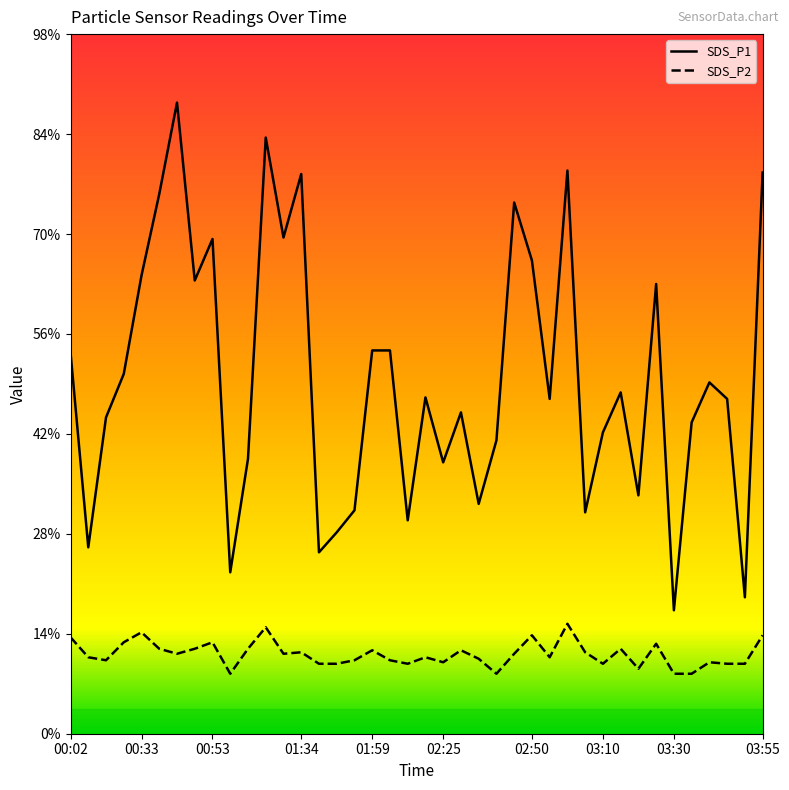

Between 01:34 and 02:04, which is larger?

01:34